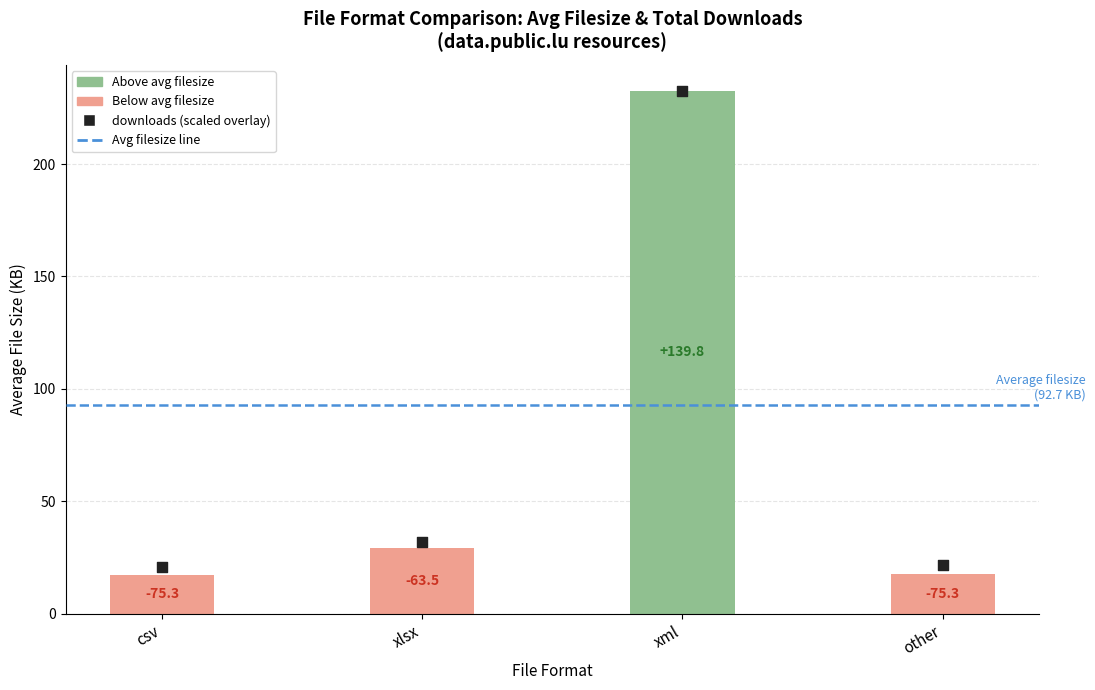

Approximately how many times larger is the value at xlsx compared to csv?

1.5